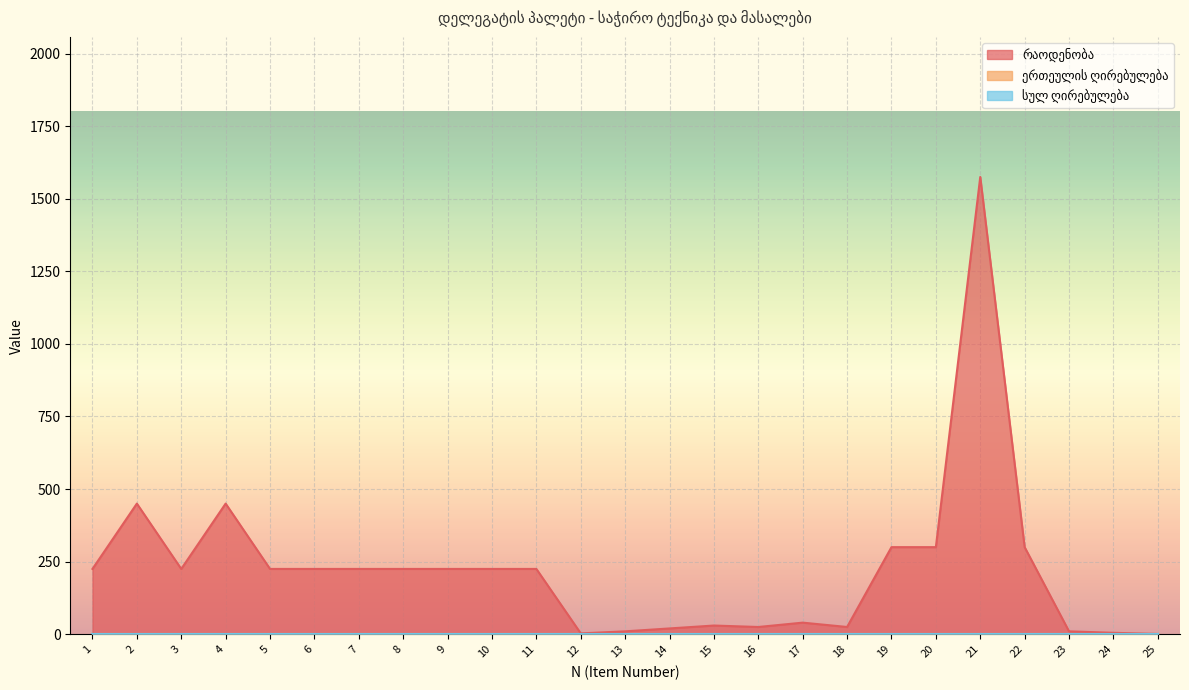

How many values in the რაოდენობა series exceed 225?

6